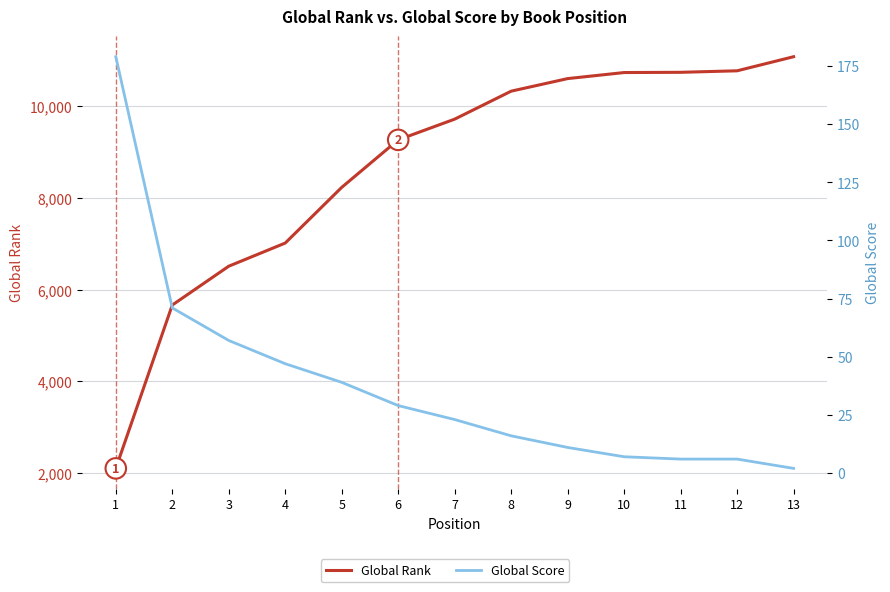

Reading right to left, extract all data points from this chart.

Global Rank: 11079	10772	10739	10734	10602	10328	9718	9266	8230	7016	6511	5664	2102
Global Score: 2	6	6	7	11	16	23	29	39	47	57	71	179